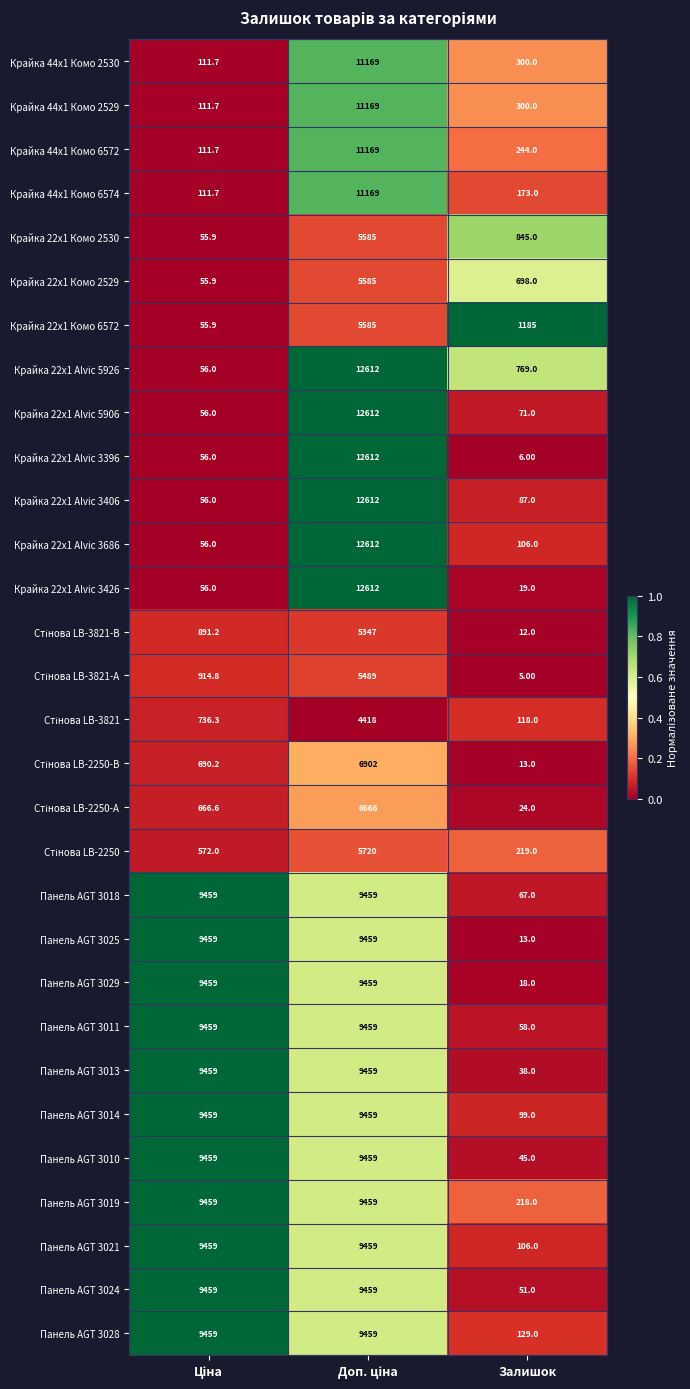

What is the greatest value displayed?

12612.0